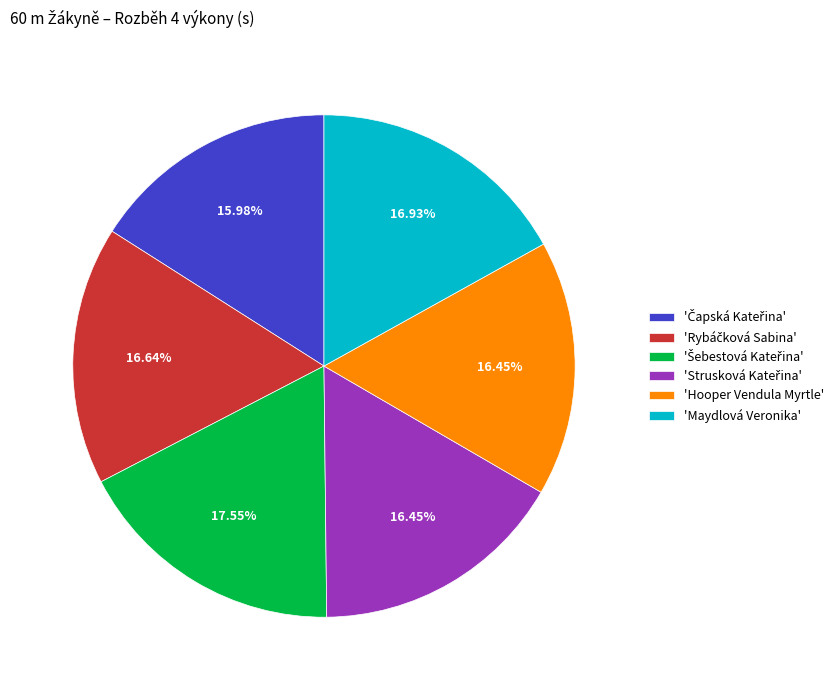

Does 'Maydlová Veronika' represent more than half of the total?

No